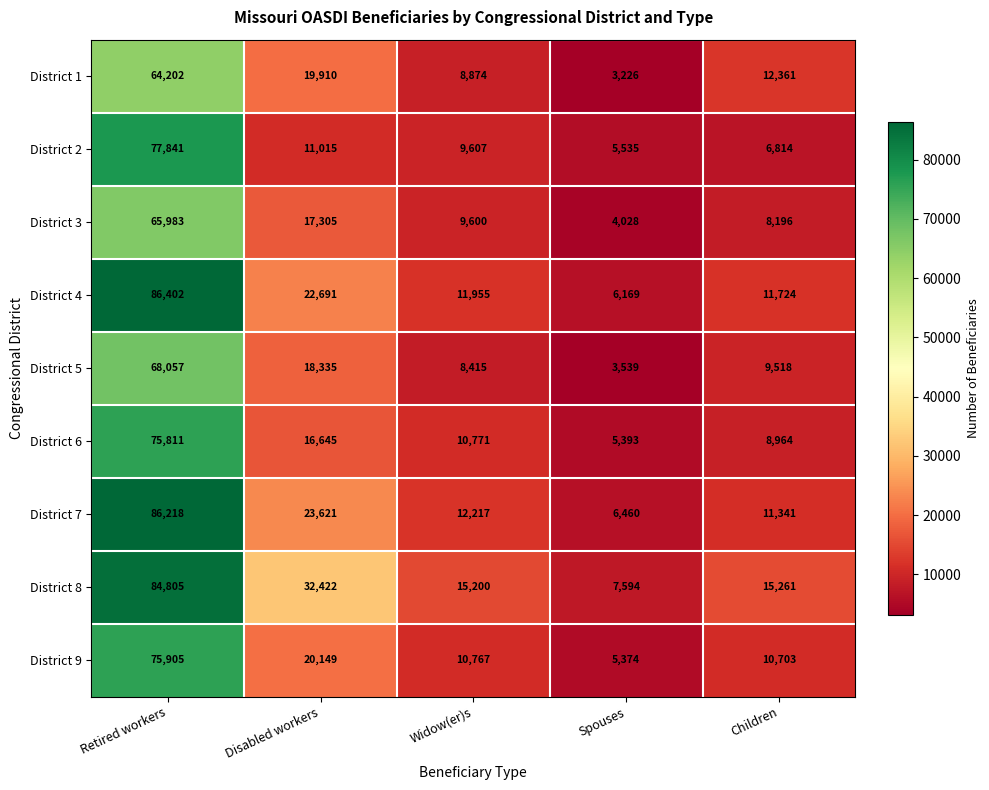

The value of District 9 at Disabled workers is 11179. True or false?

False